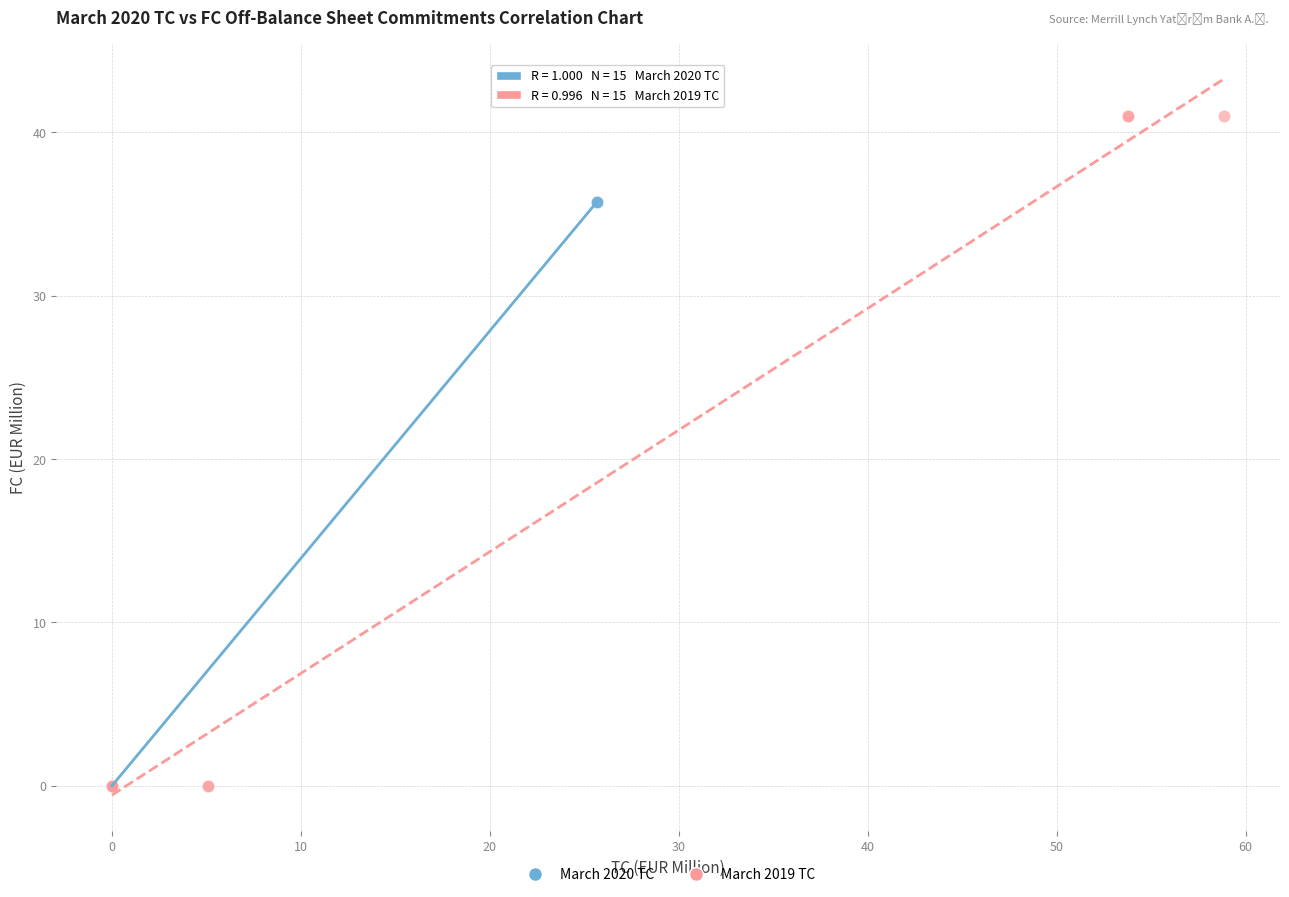

Which series contains the highest Y value?

March 2019 TC